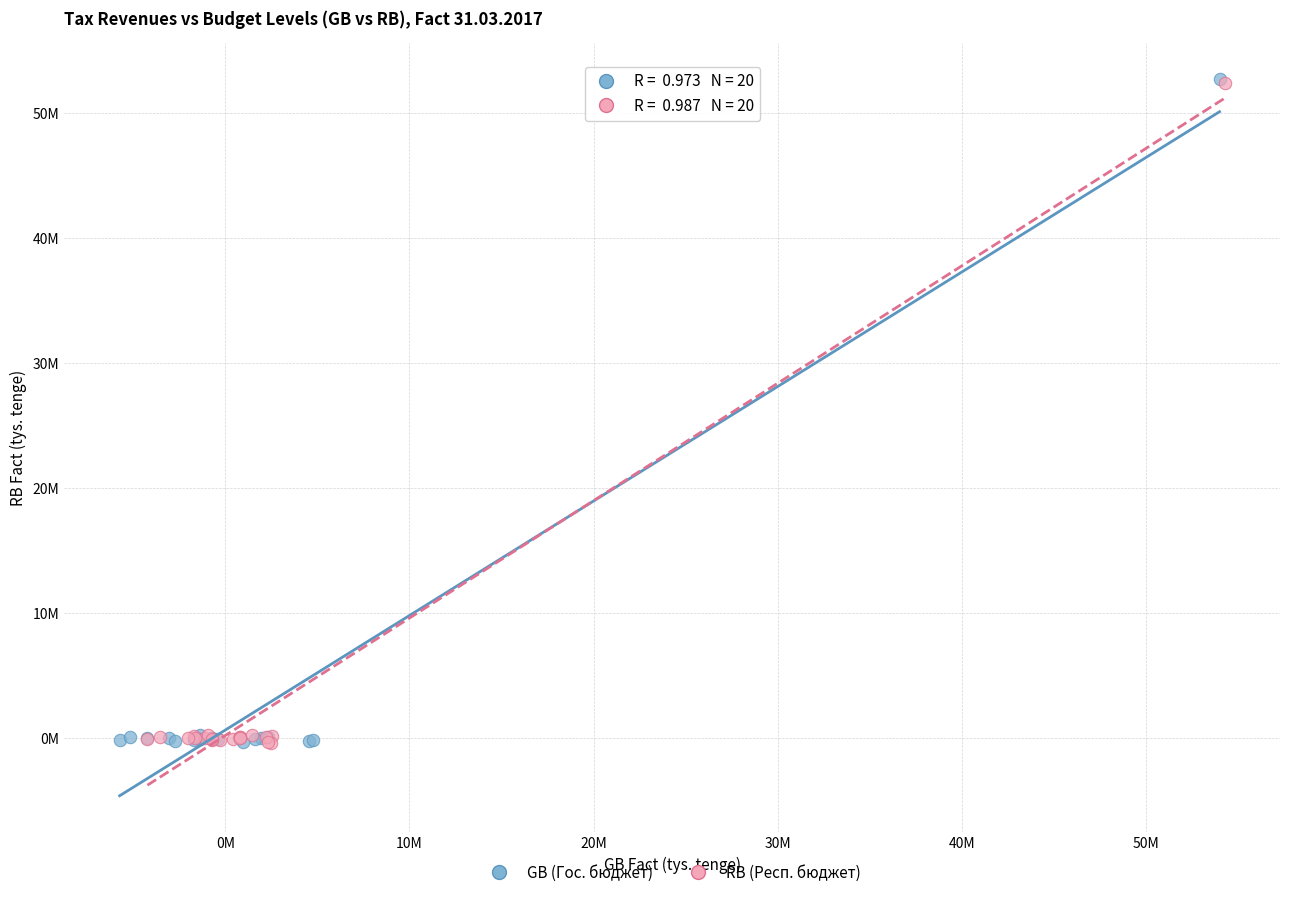

What are all the series names shown in the legend?

GB (Гос. бюджет), RB (Респ. бюджет)